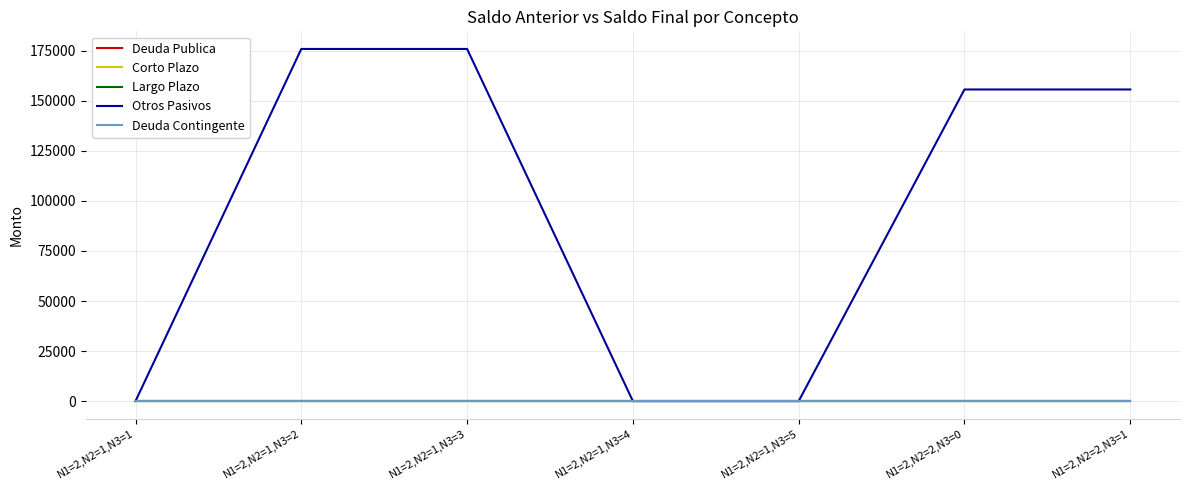

Does the chart have visible grid lines?

Yes